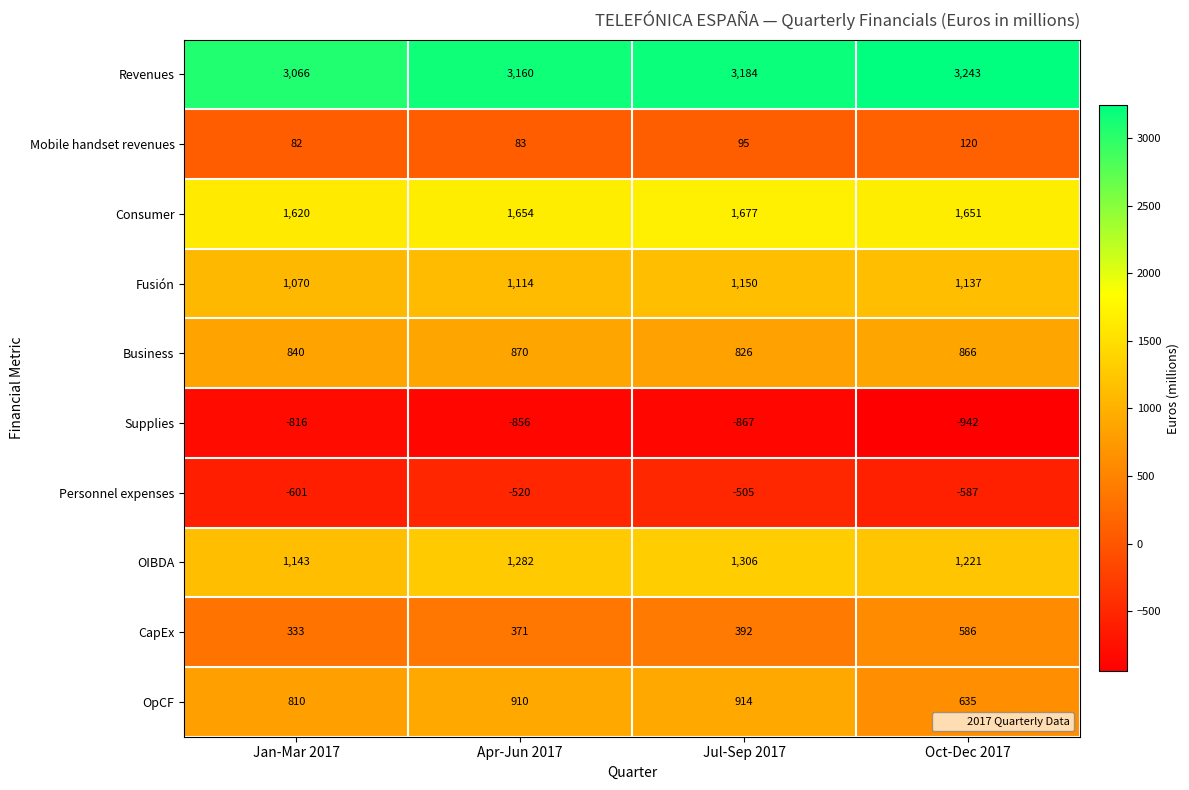

How many values in the OIBDA series are below 1282?

2